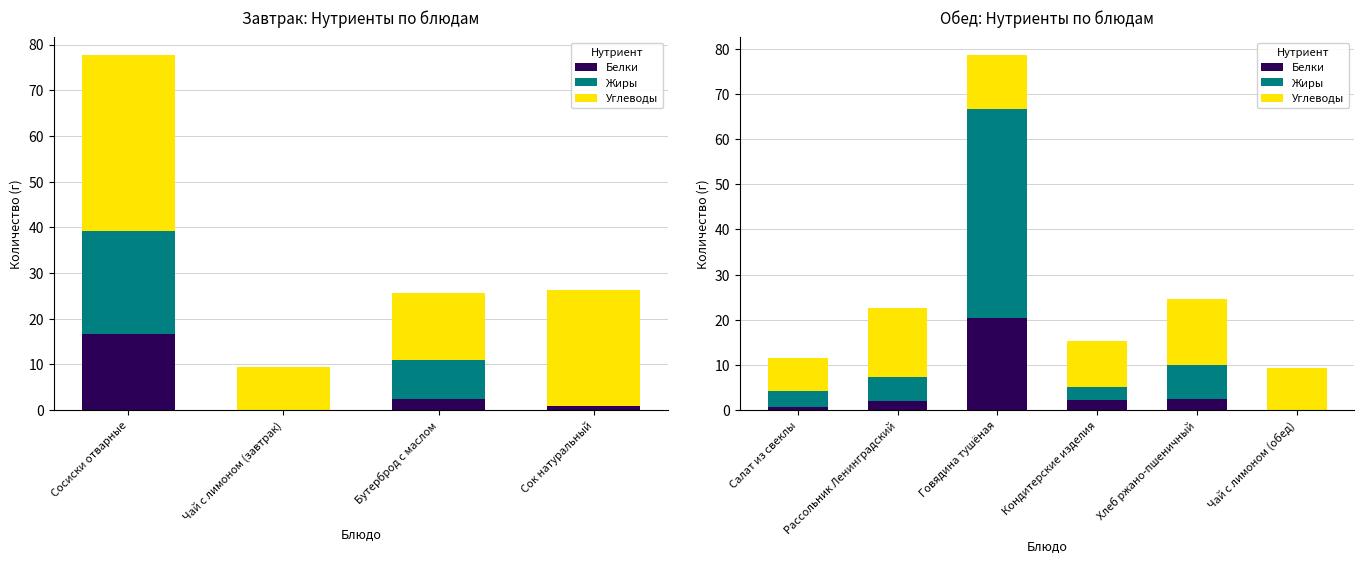

What is the maximum value shown in the chart?

46.1